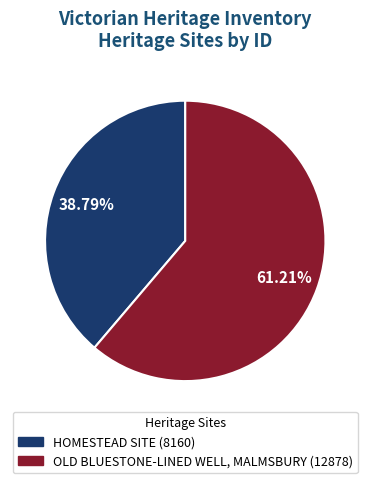

How many segments does this pie chart have?

2